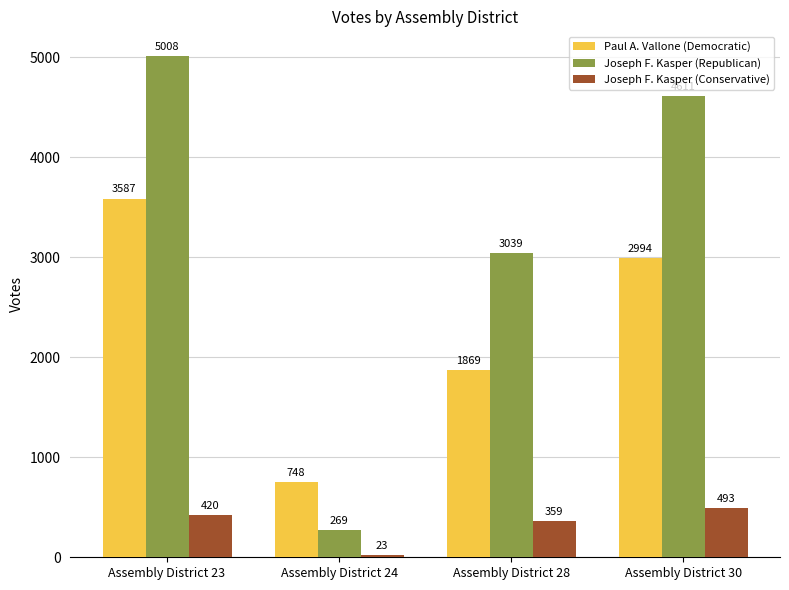

List the series in order of their peak value, lowest first.

Joseph F. Kasper (Conservative), Paul A. Vallone (Democratic), Joseph F. Kasper (Republican)